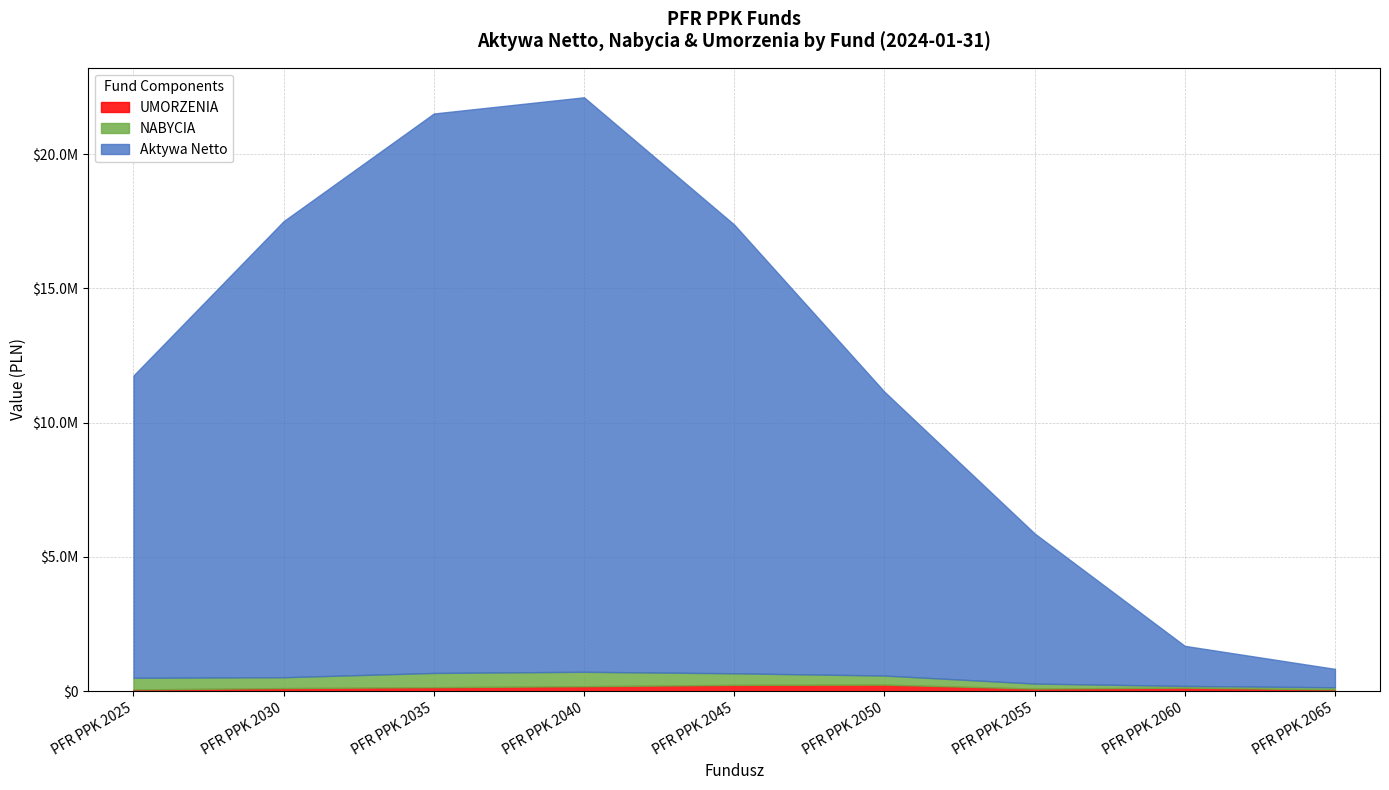

True or false: Aktywa Netto and UMORZENIA intersect in this chart.

False